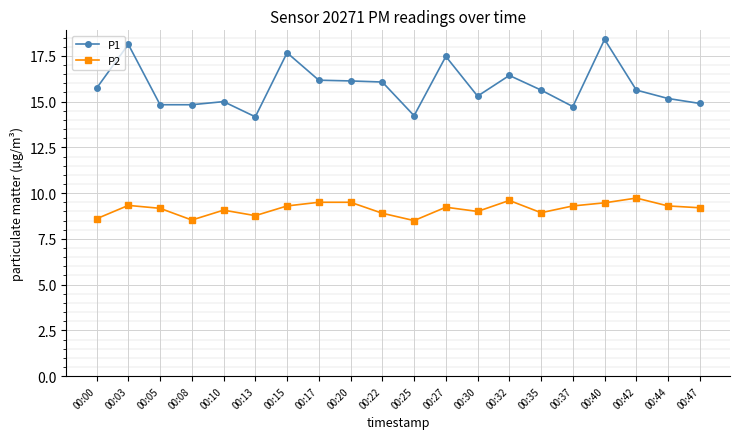

How many lines are shown in the chart?

2